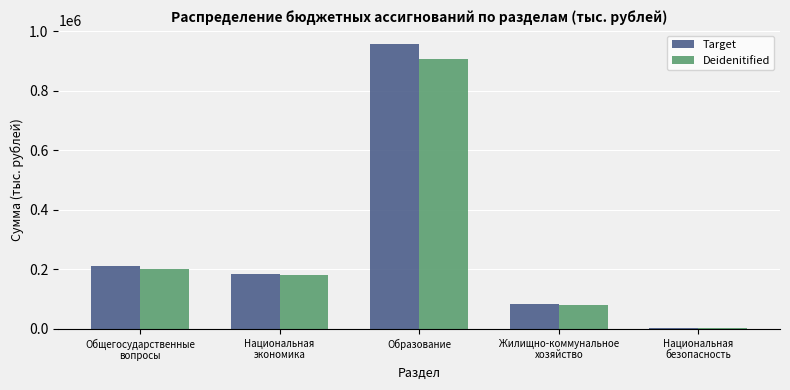

What is the sum of the Deidenitified values at Образование and Жилищно-коммунальное
хозяйство?

988202.2